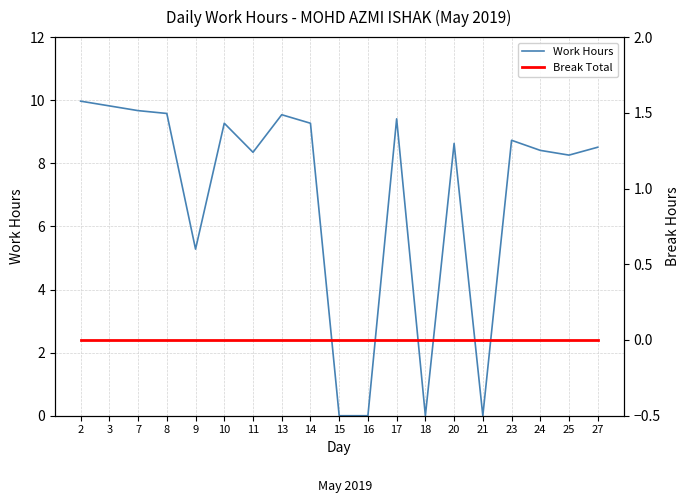

True or false: Work Hours and Break Total intersect in this chart.

False